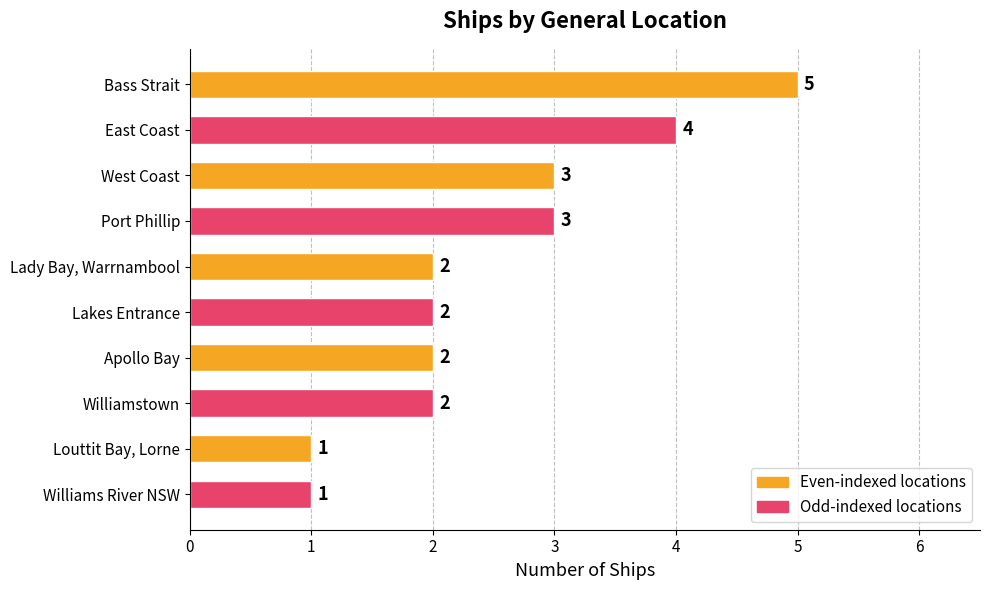

What is the greatest value displayed?

5